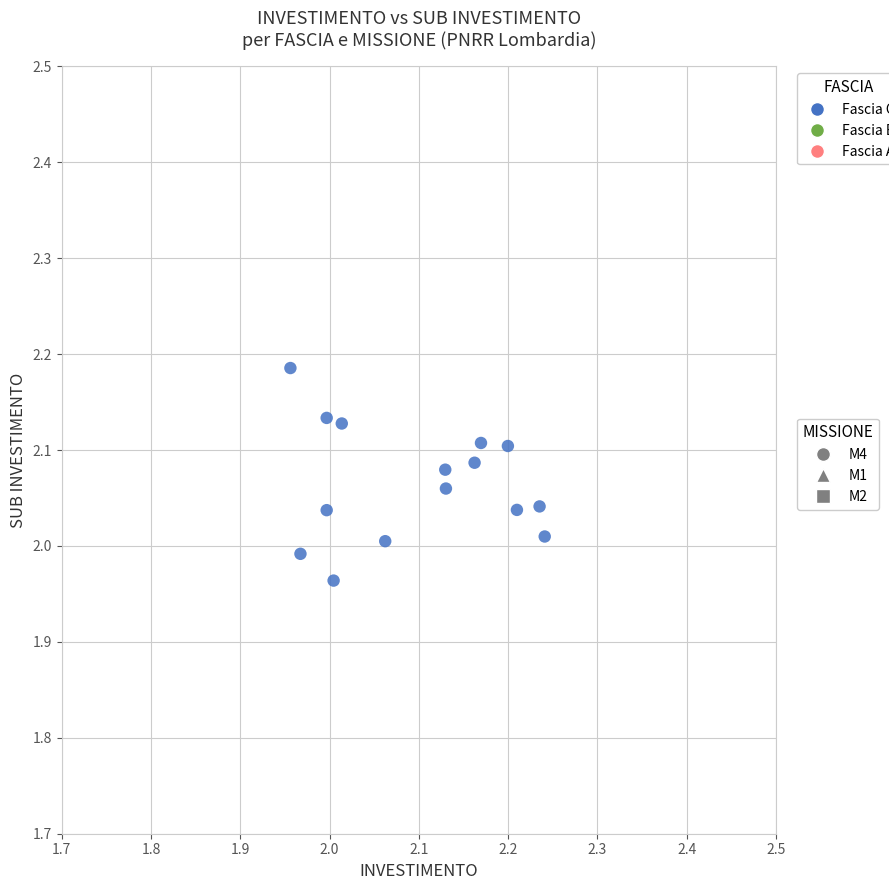

What is the range of X values (max minus min)?

0.3